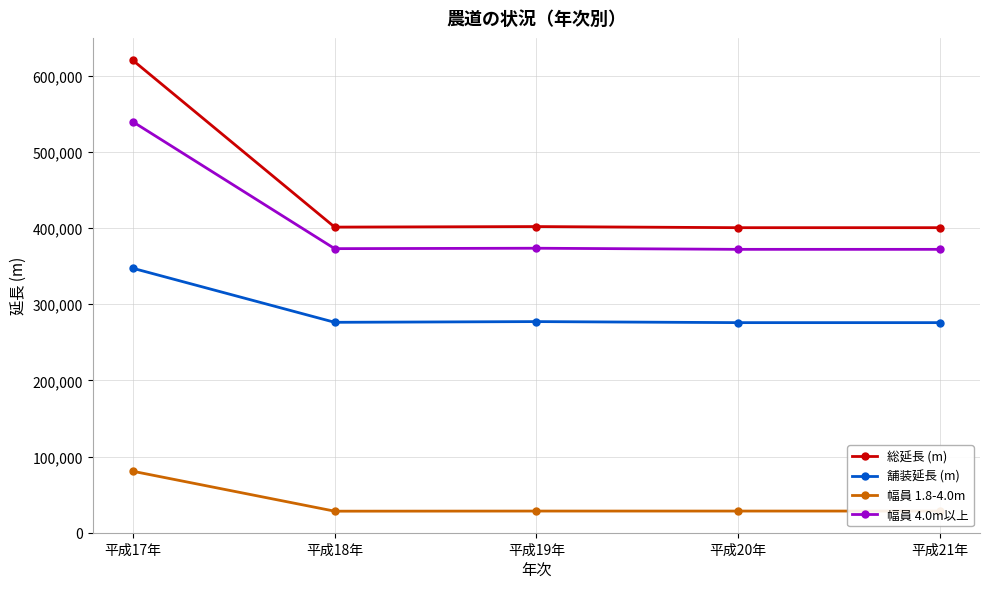

At how many categories does at least one series exceed 246745?

5